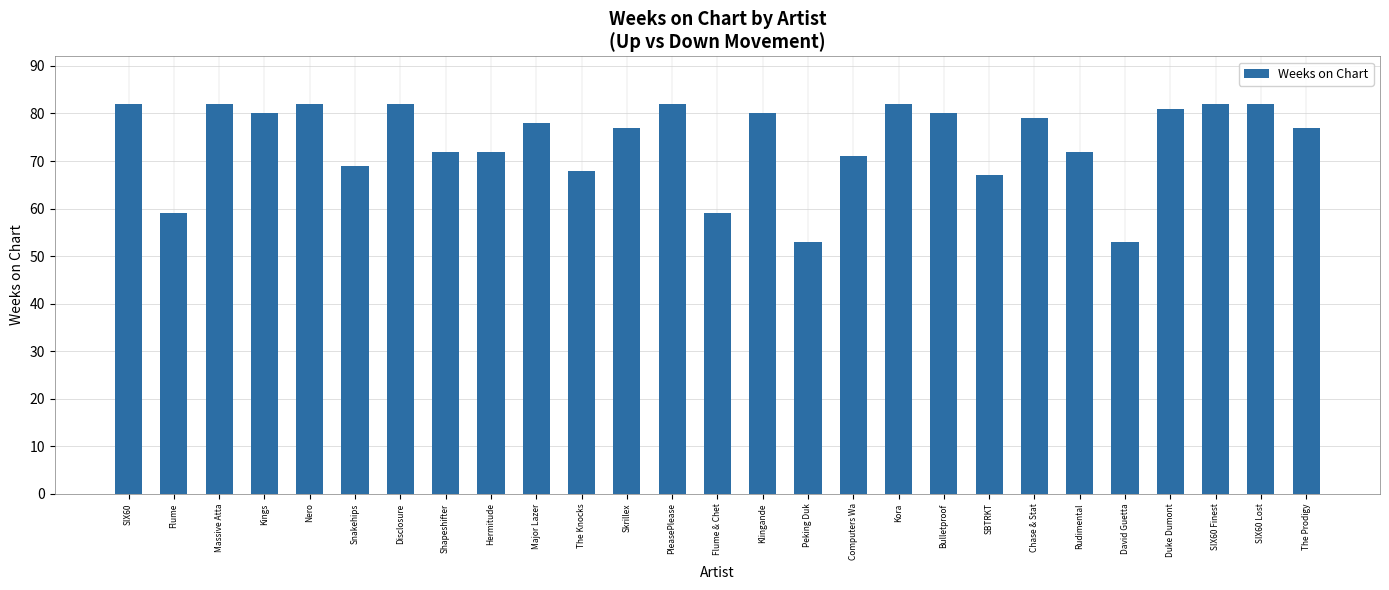

Reading left to right, transcribe all the data shown in this chart.

82	59	82	80	82	69	82	72	72	78	68	77	82	59	80	53	71	82	80	67	79	72	53	81	82	82	77